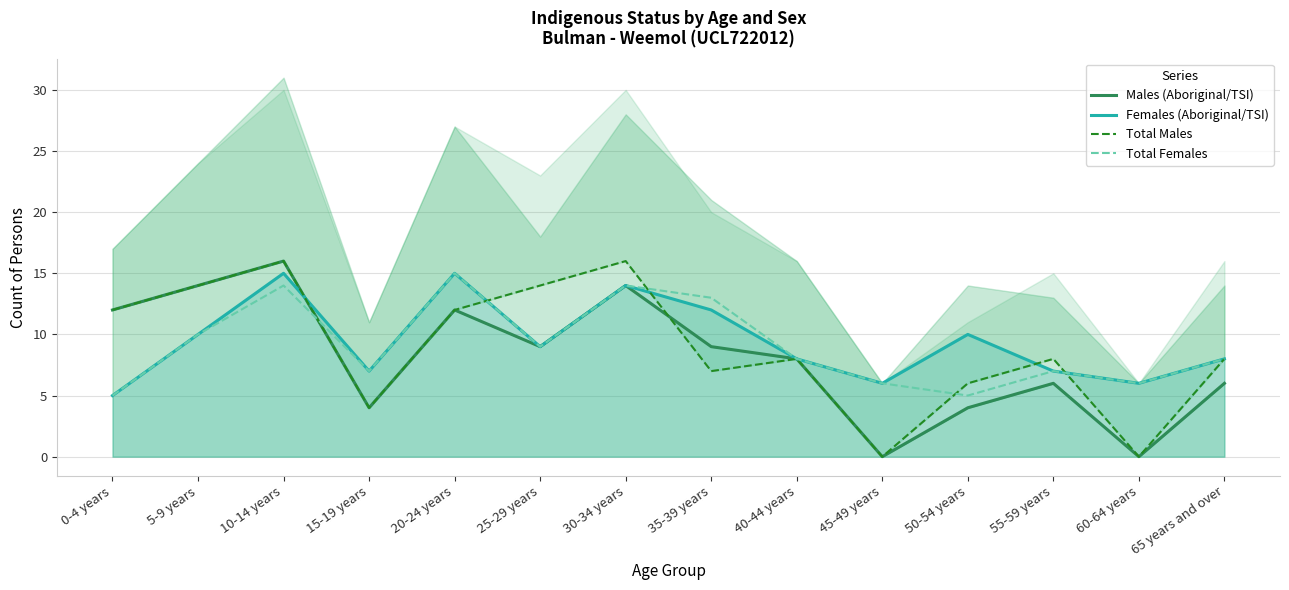

Rank the categories by Total Males value from highest to lowest.

10-14 years, 30-34 years, 5-9 years, 25-29 years, 0-4 years, 20-24 years, 40-44 years, 55-59 years, 65 years and over, 35-39 years, 50-54 years, 15-19 years, 45-49 years, 60-64 years